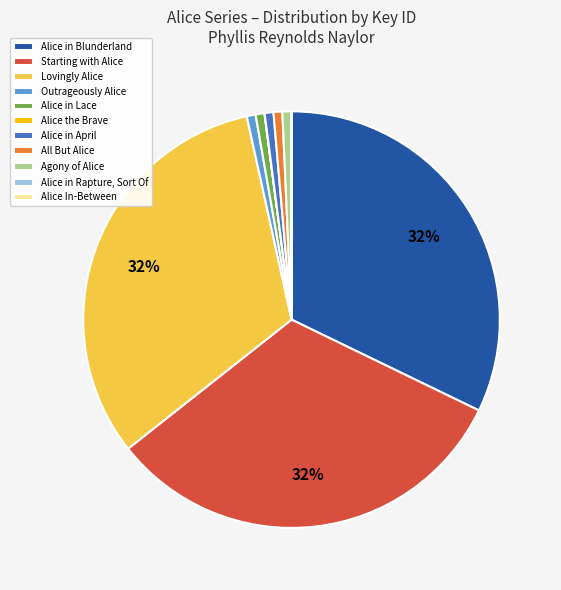

To the nearest percent, what is the combined percentage of Outrageously Alice and Lovingly Alice?

33%